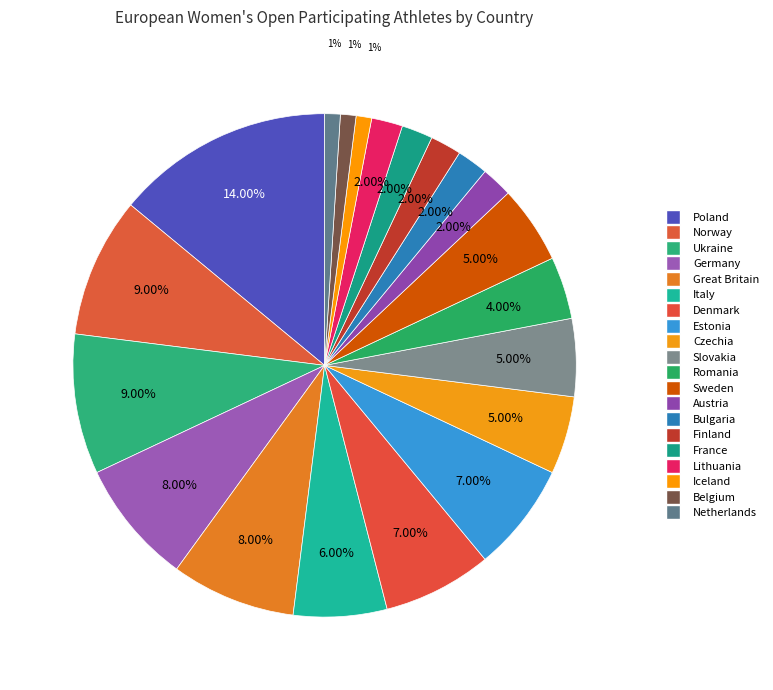

True or false: Romania accounts for 1% of the total.

False